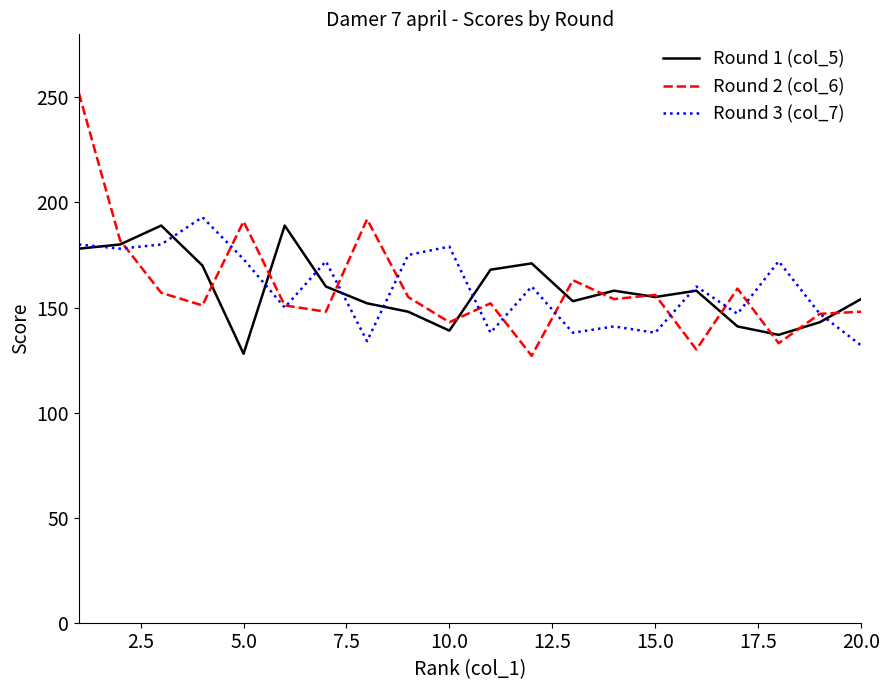

What are all the series names shown in the legend?

Round 1 (col_5), Round 2 (col_6), Round 3 (col_7)